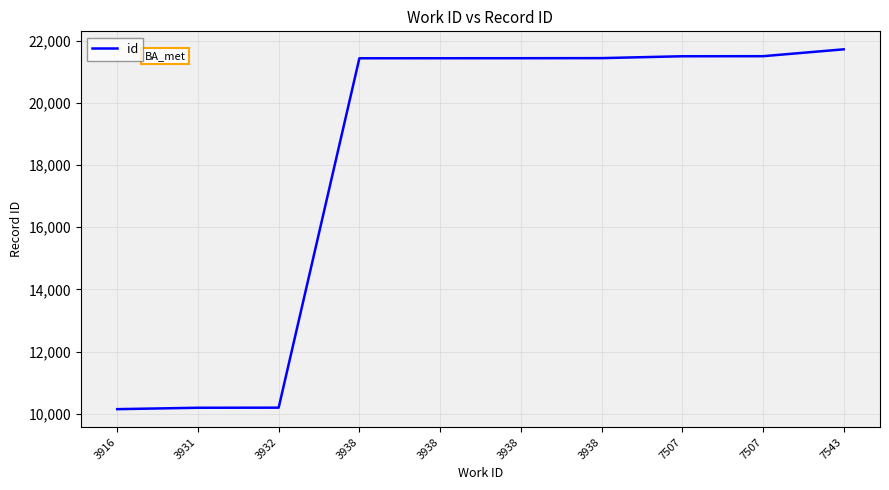

What is the greatest value displayed?

21721